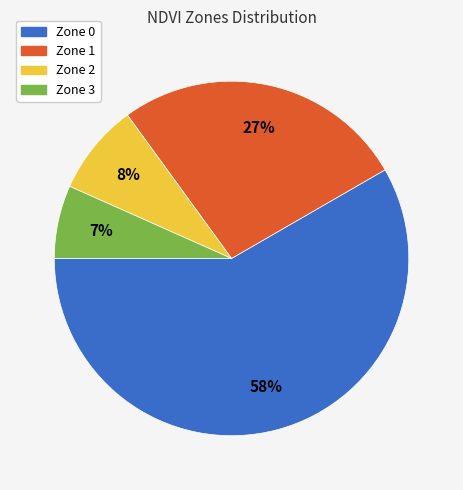

Which slice represents more than half of the pie?

Zone 0